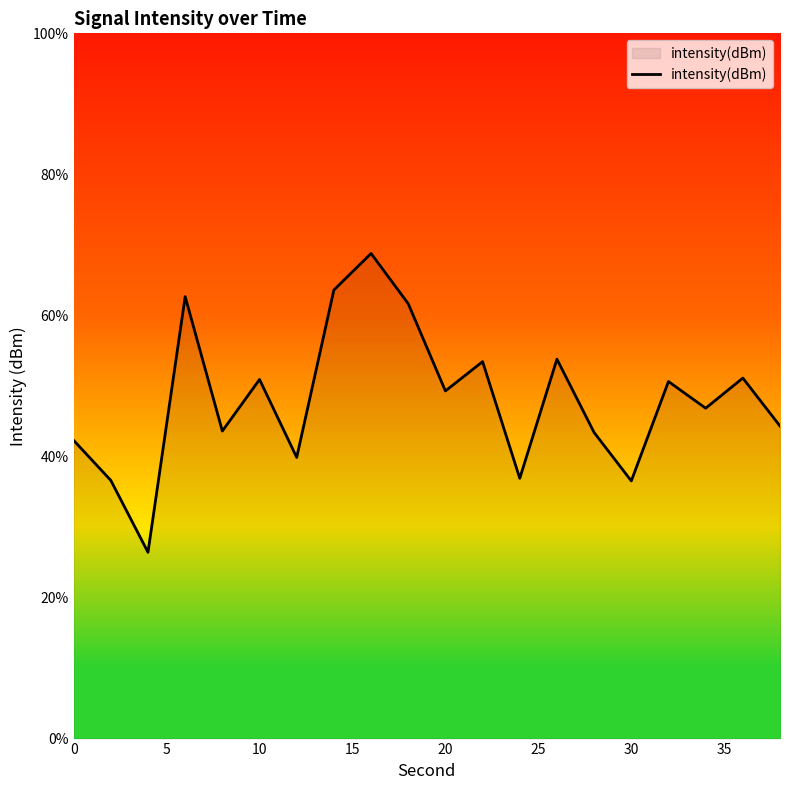

What is the minimum value shown in the chart?

26.4